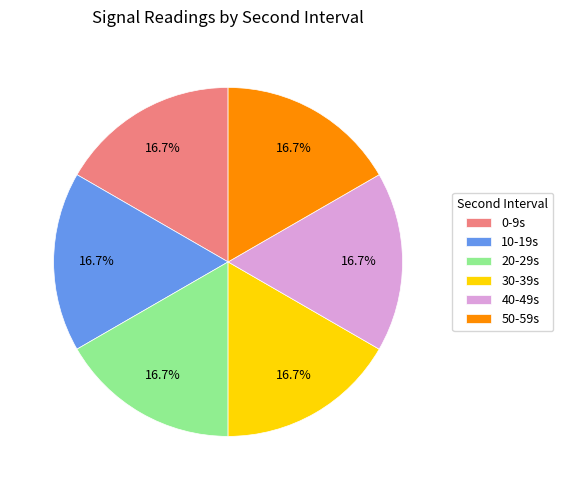

Combined, do 0-9s and 40-49s account for over 50%?

No